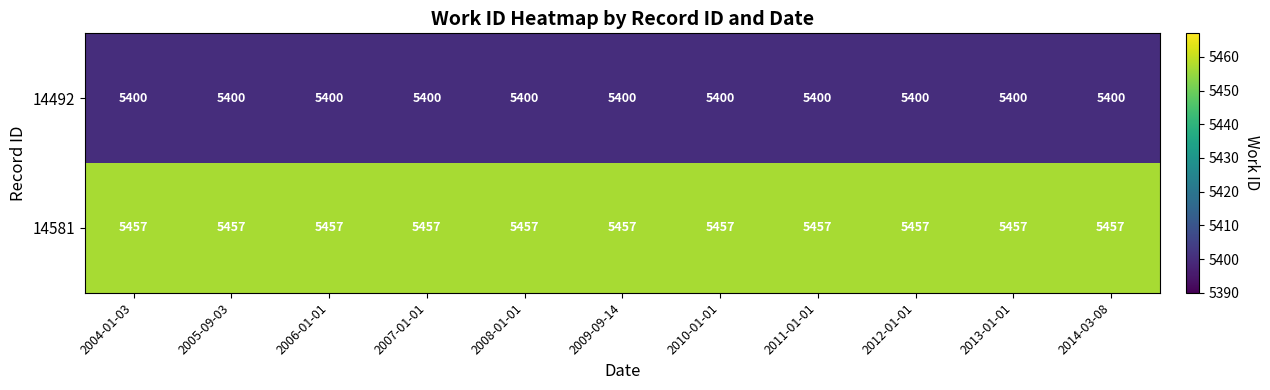

What is the greatest value displayed?

5457